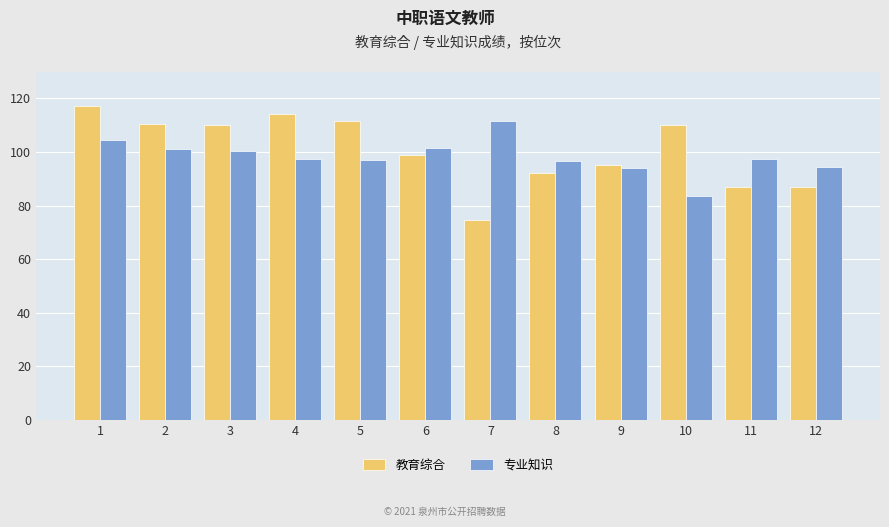

Which series changed the most between 5 and 11?

教育综合